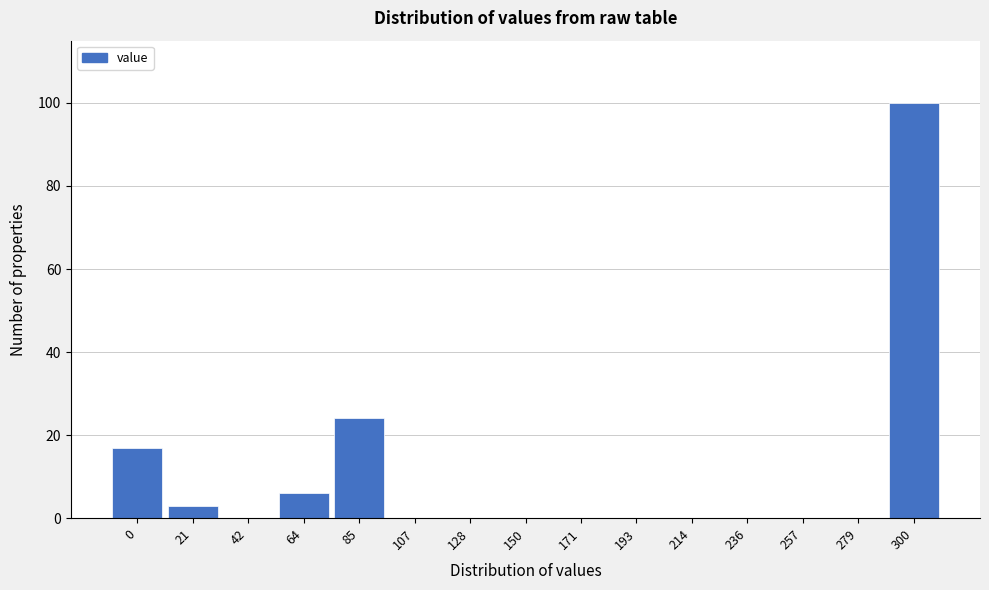

Reading left to right, extract all data points from this chart.

0=17	21=3	42=0	64=6	85=24	107=0	128=0	150=0	171=0	193=0	214=0	236=0	257=0	279=0	300=100